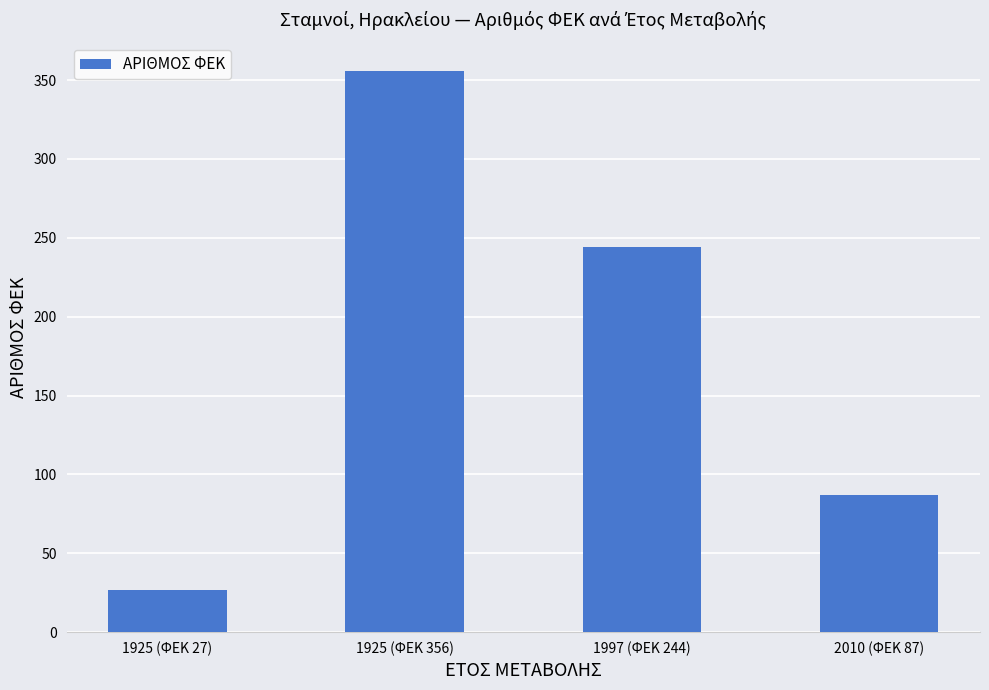

What is the sum of the values at 1925 (ΦΕΚ 356) and 1997 (ΦΕΚ 244)?

600